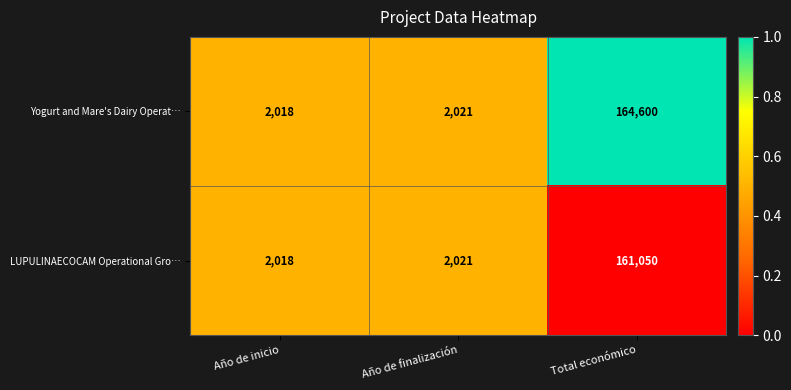

Reading left to right, extract all data points from this chart.

Yogurt and Mare's Dairy Operat…: 2018	2021	164600
LUPULINAECOCAM Operational Gro…: 2018	2021	161050